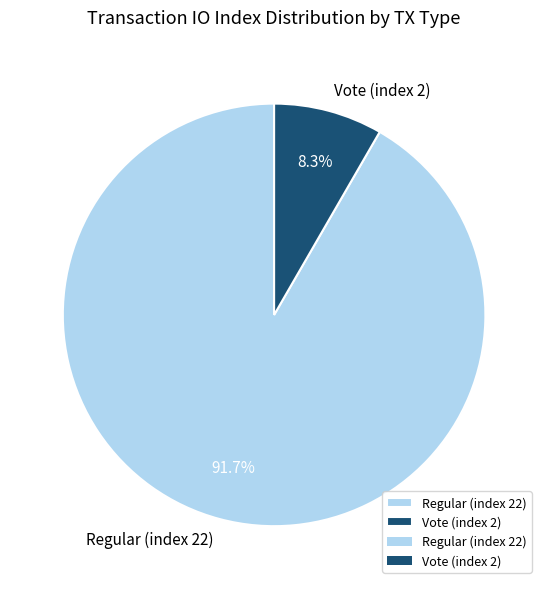

How many slices are in this pie chart?

2